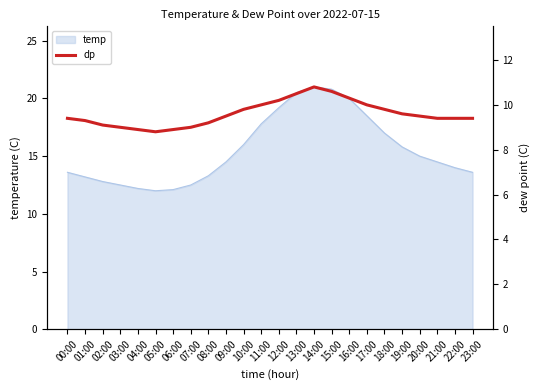

What is the sum of all values?

230.4